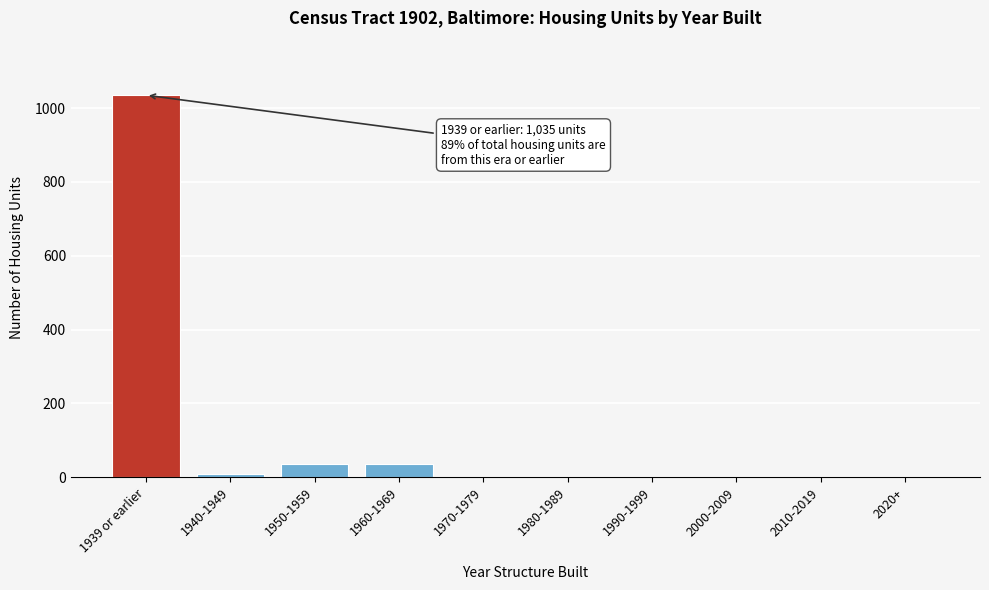

Which label corresponds to the largest value in the chart?

1939 or earlier